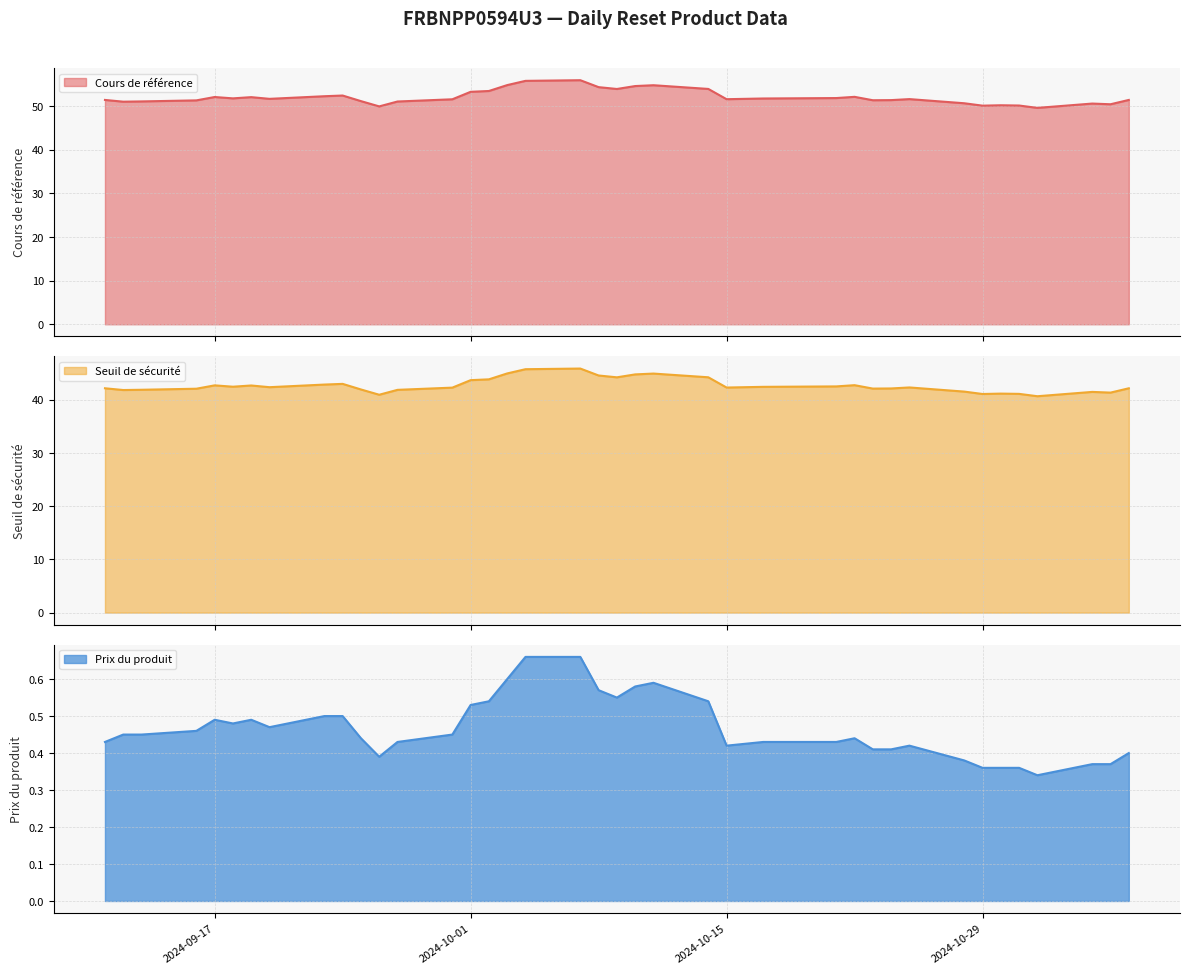

List the labels in order of Cours de référence value, largest first.

2024-10-07, 2024-10-04, 2024-10-03, 2024-10-11, 2024-10-10, 2024-10-08, 2024-10-14, 2024-10-09, 2024-10-02, 2024-10-01, 2024-09-24, 2024-09-23, 2024-10-22, 2024-09-17, 2024-09-19, 2024-10-21, 2024-09-18, 2024-10-17, 2024-09-20, 2024-10-25, 2024-10-15, 2024-09-30, 2024-11-06, 2024-09-11, 2024-10-24, 2024-10-23, 2024-09-16, 2024-09-25, 2024-09-13, 2024-09-27, 2024-09-12, 2024-10-28, 2024-11-04, 2024-11-05, 2024-10-30, 2024-10-31, 2024-10-29, 2024-09-26, 2024-11-01